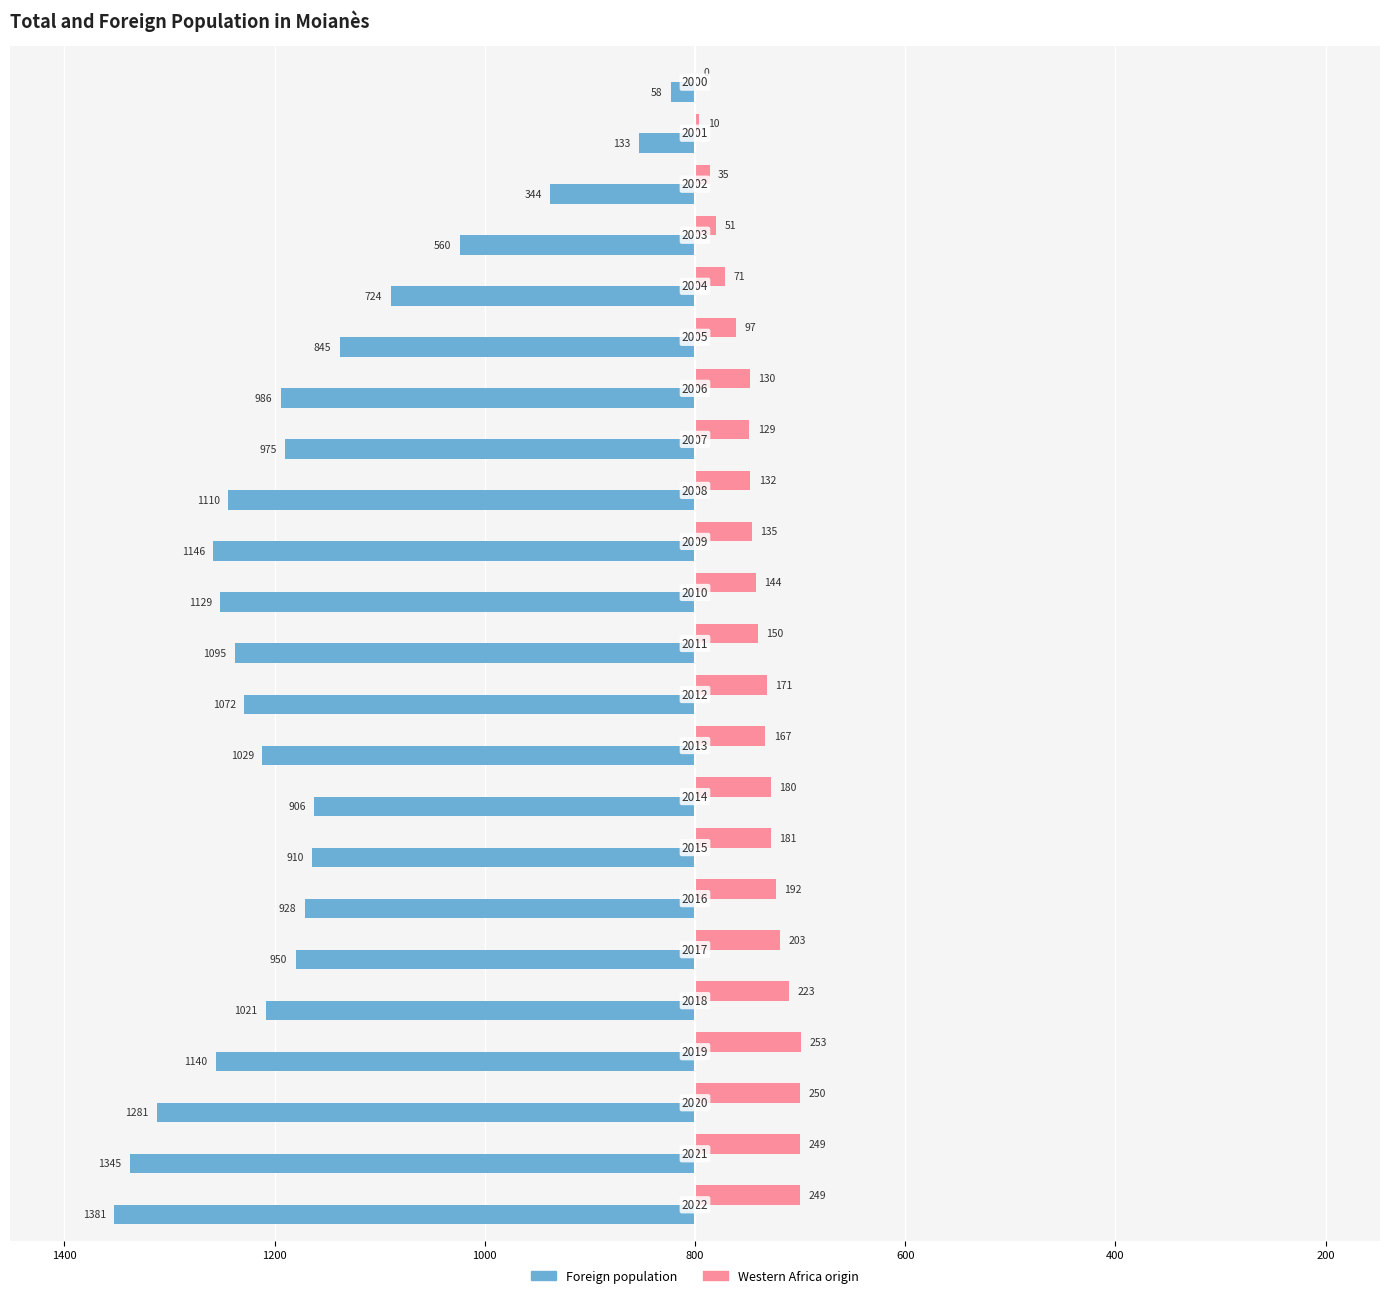

What are all the series names shown in the legend?

Foreign population, Western Africa origin